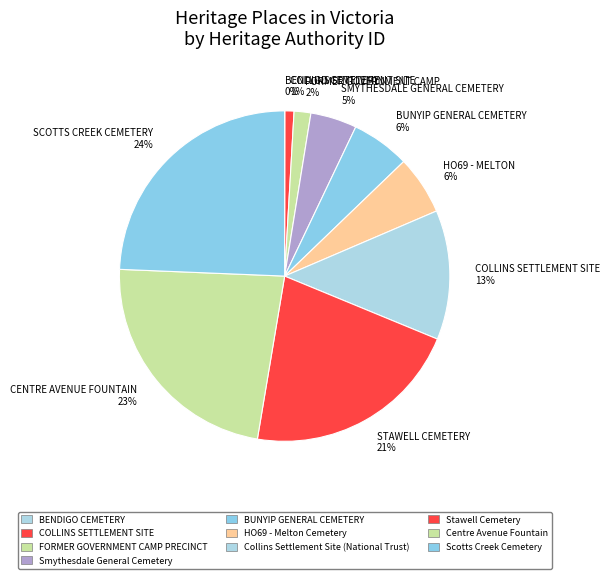

Do HO69 - MELTON 6% and STAWELL CEMETERY 21% together represent more than half of the pie?

No